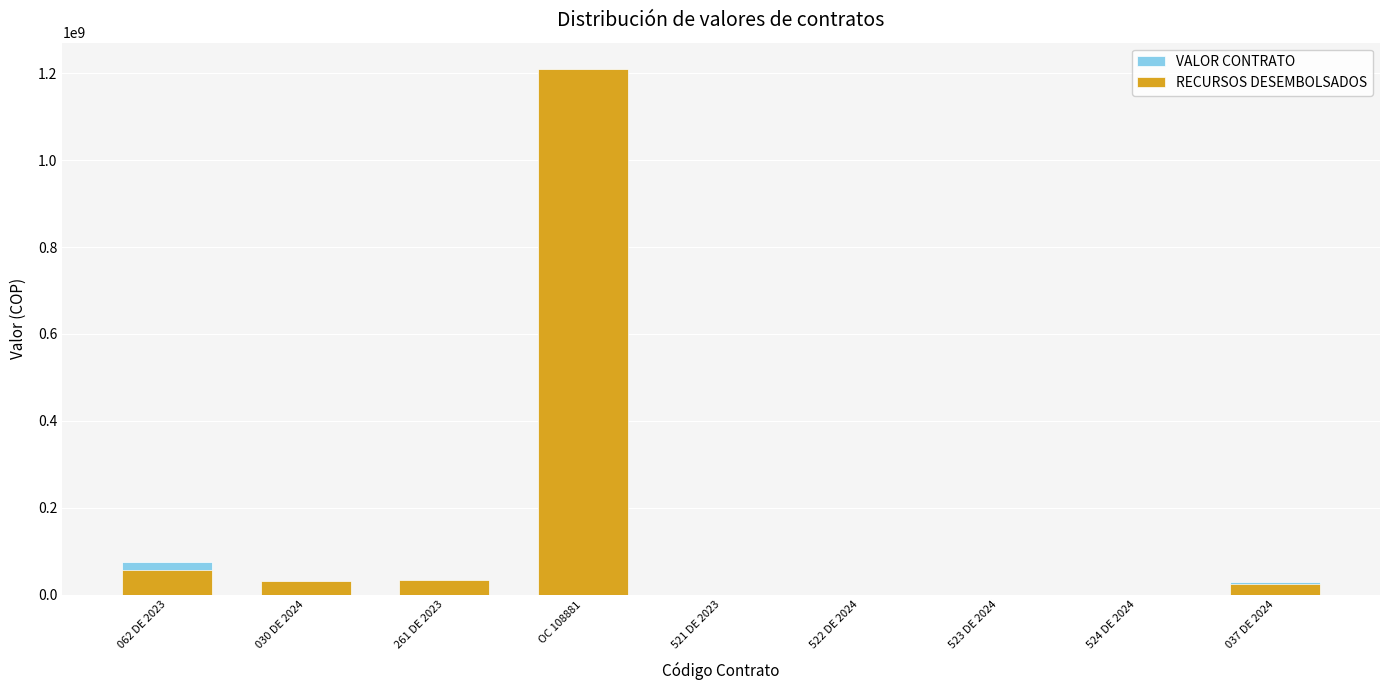

What is the sum of all VALOR CONTRATO values?

1378114565